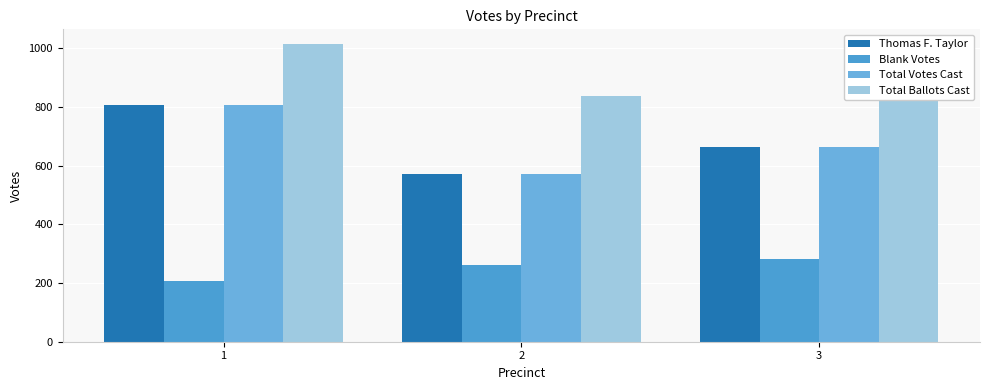

What is the difference between the maximum and minimum values in the Total Votes Cast series?

235